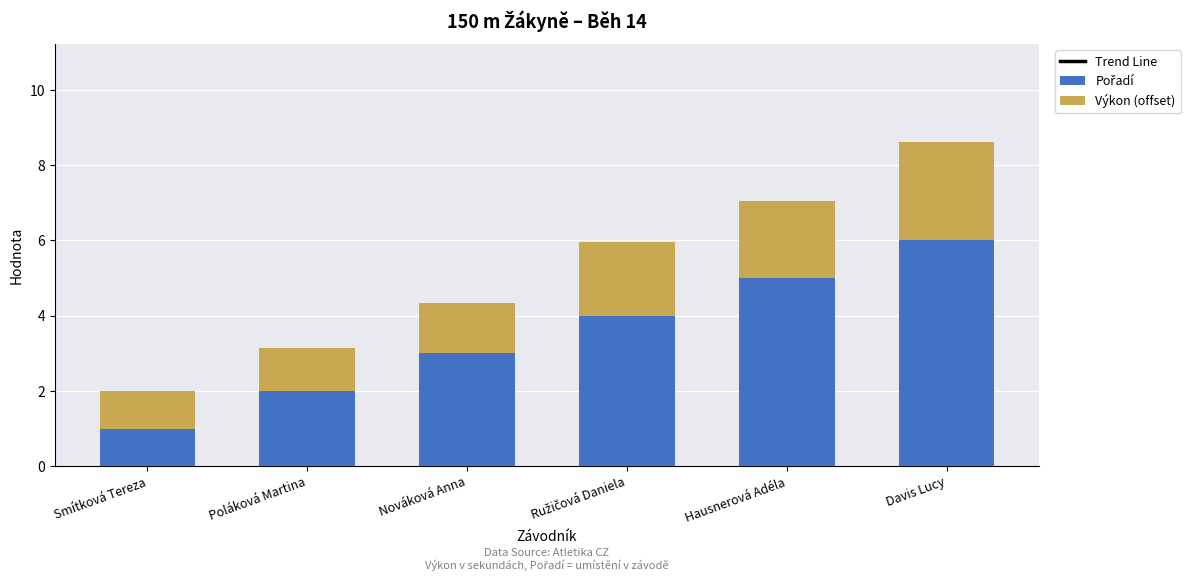

What is the label of the 4th bar from the right?

Nováková Anna